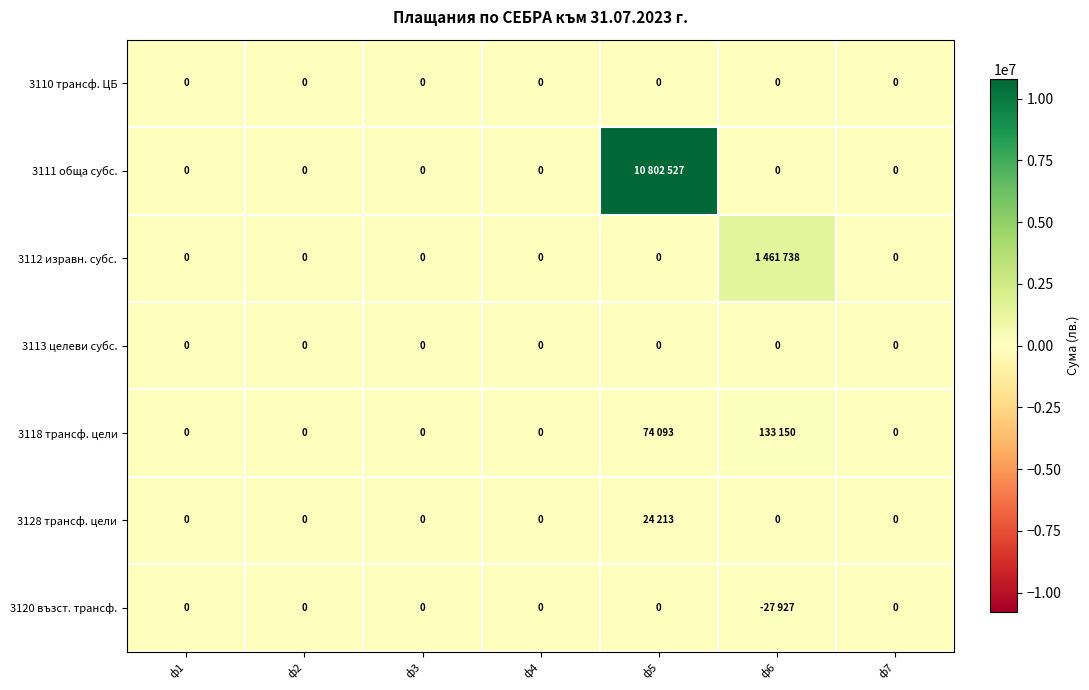

The value of 3113 целеви субс. at ф6 is 0. True or false?

True